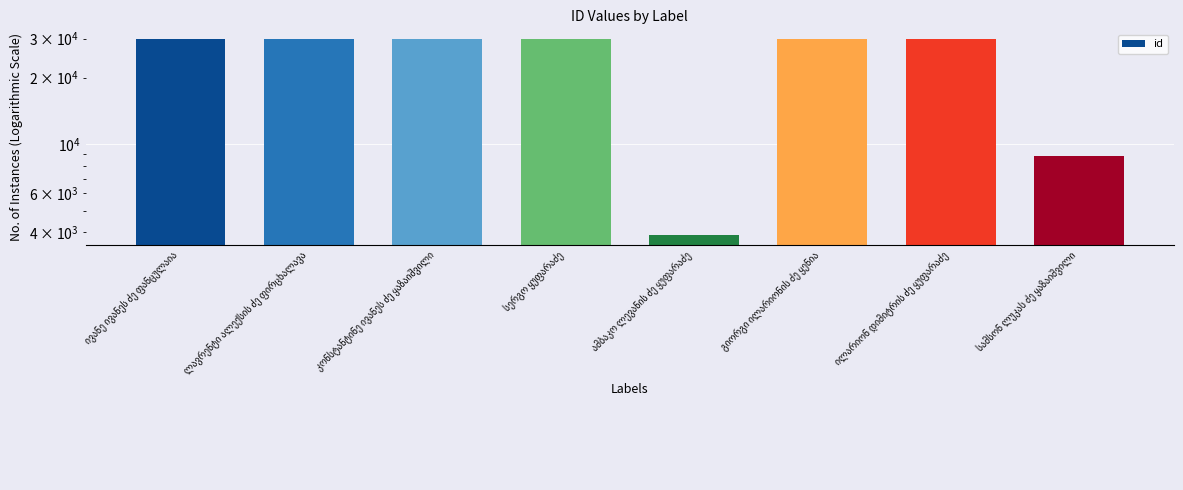

At which category does the chart reach its minimum across all series?

ამბაკო ლევანის ძე ყუფარაძე